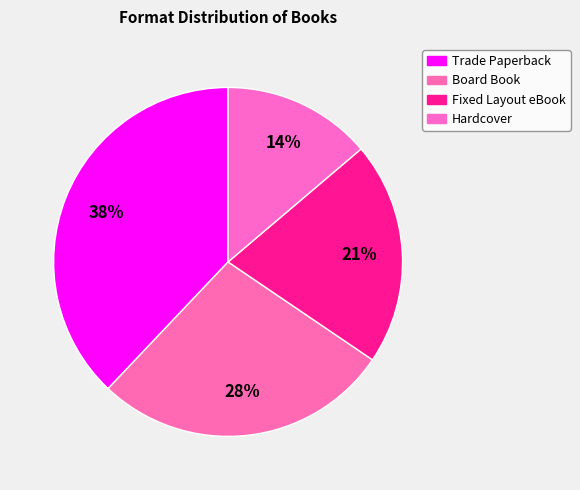

The Board Book slice represents 37% of the pie. True or false?

False